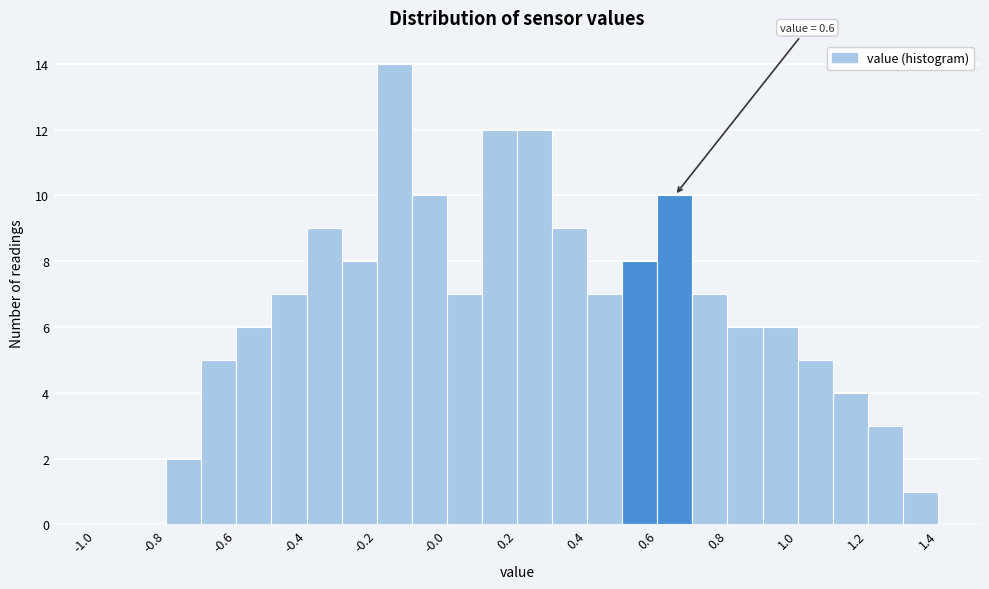

Over which range of the x-axis is the bar tallest?

-0.2 to -0.1